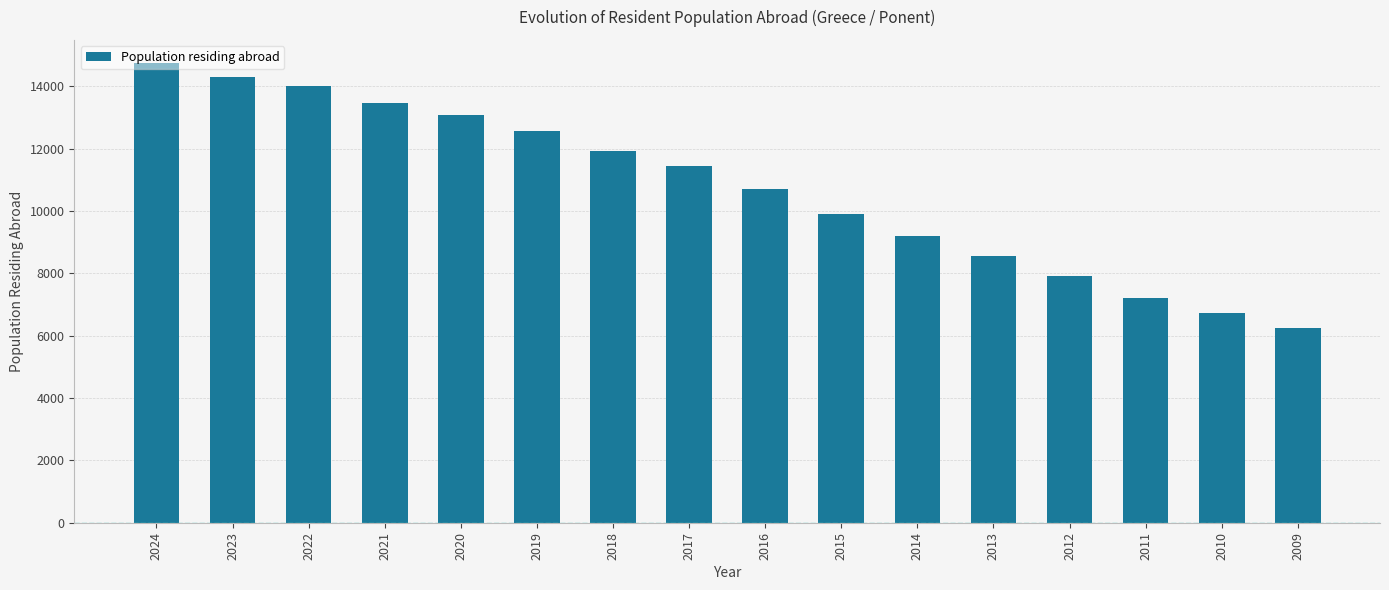

Between 2016 and 2013, which is larger?

2016